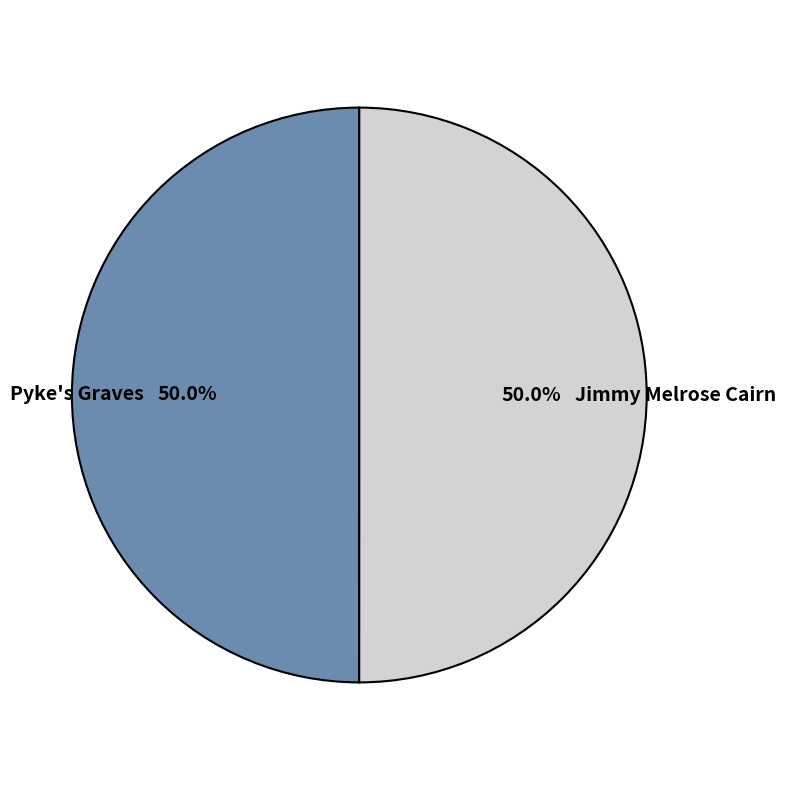

Do Jimmy Melrose Cairn and Pyke's Graves together represent more than half of the pie?

Yes